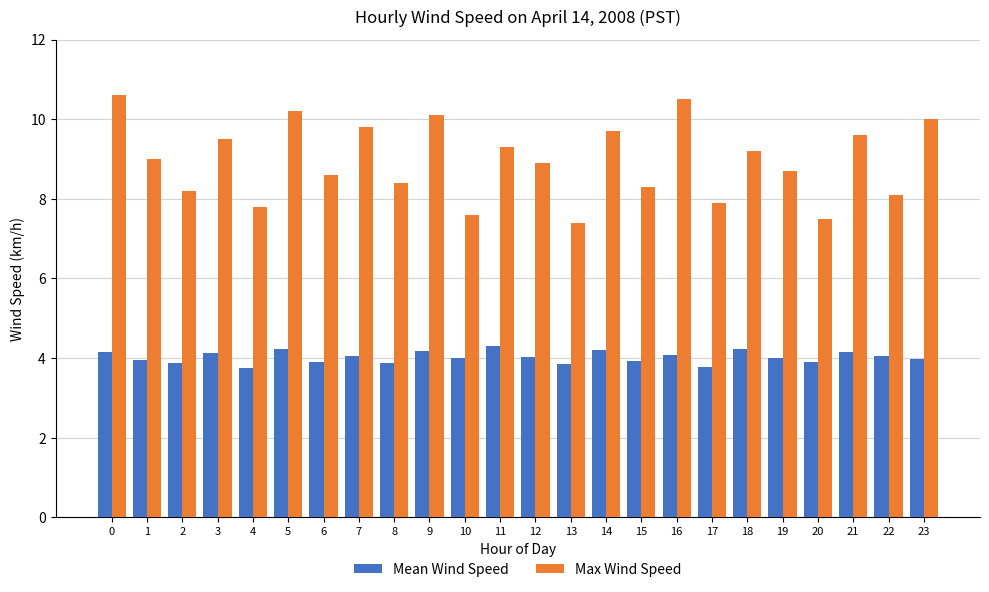

What are all the series names shown in the legend?

Mean Wind Speed, Max Wind Speed